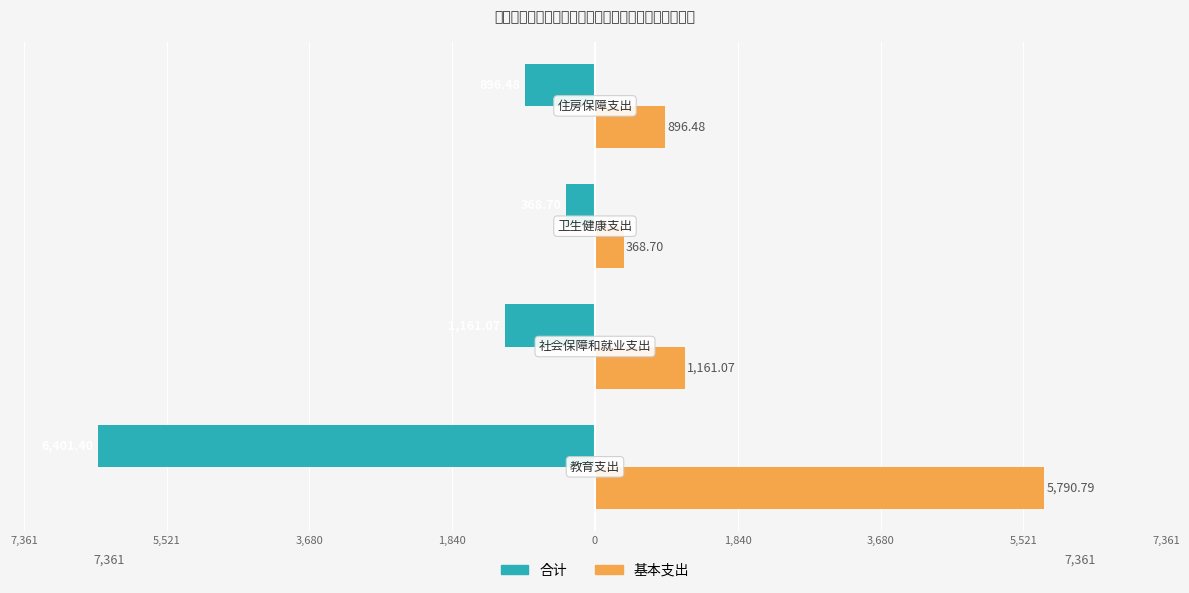

Rank the series by their average value, from highest to lowest.

基本支出, 合计